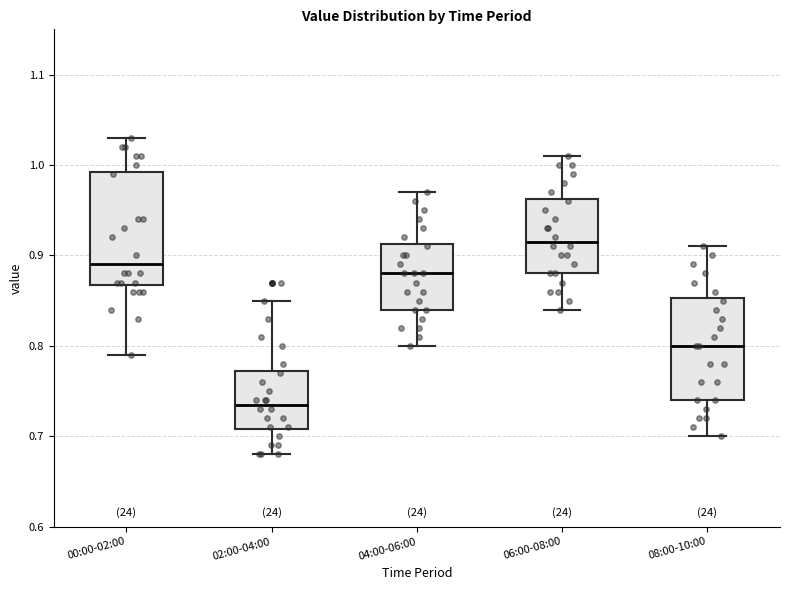

Which box's median line is the highest?

06:00-08:00